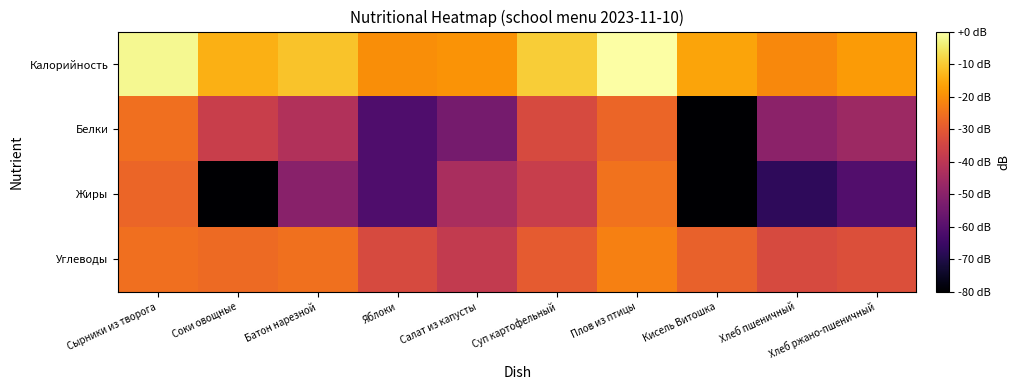

List the series in order of their overall mean, lowest first.

Жиры, Белки, Углеводы, Калорийность